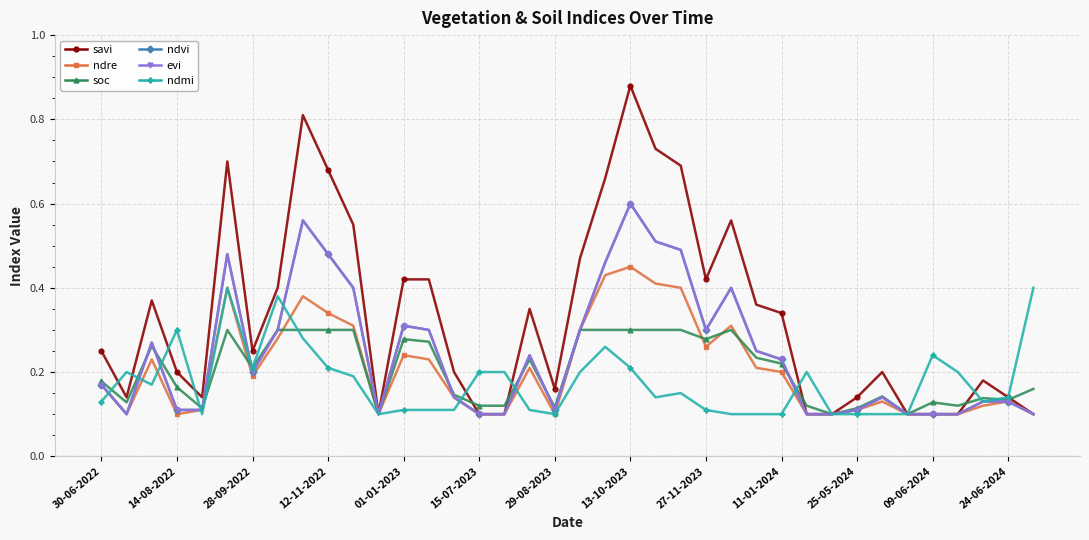

Is this an area chart (filled region under the line)?

No